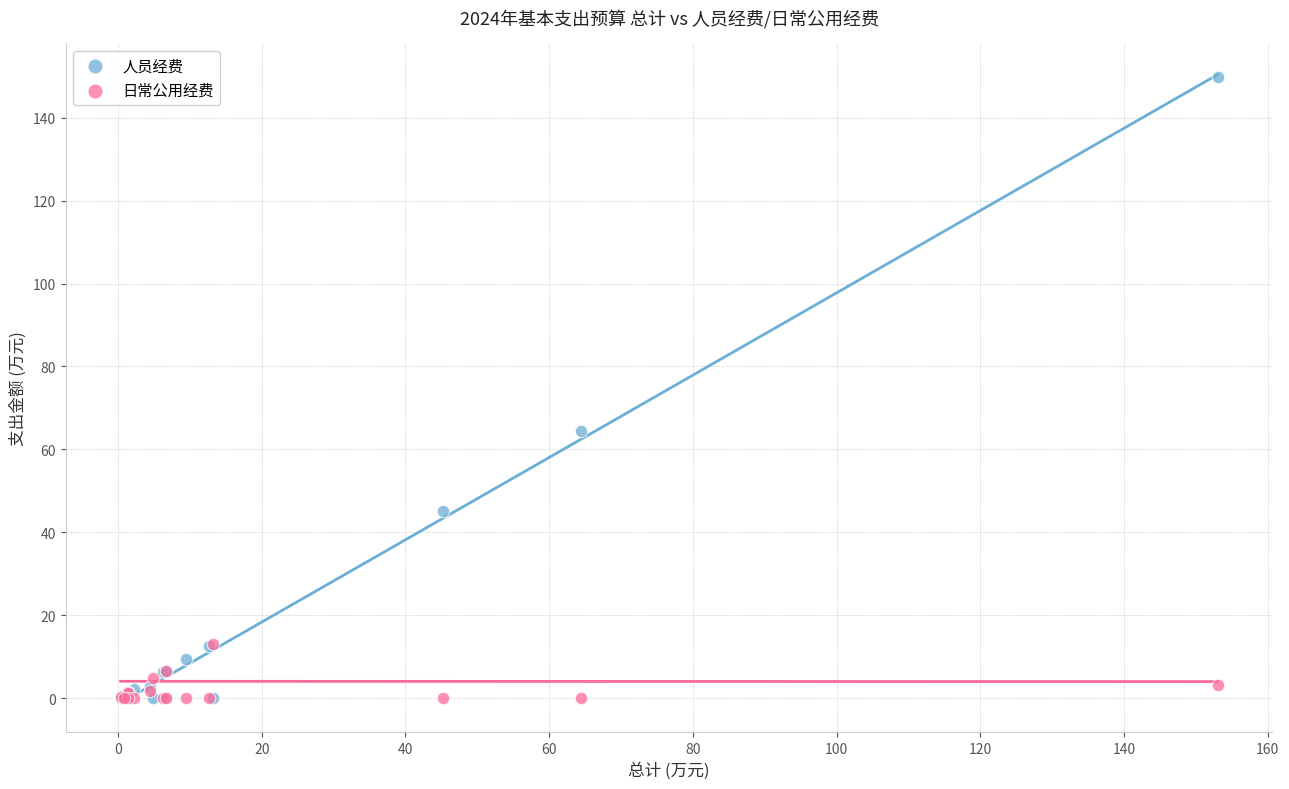

In the 人员经费 series, what Y value is closest to 74?

64.5